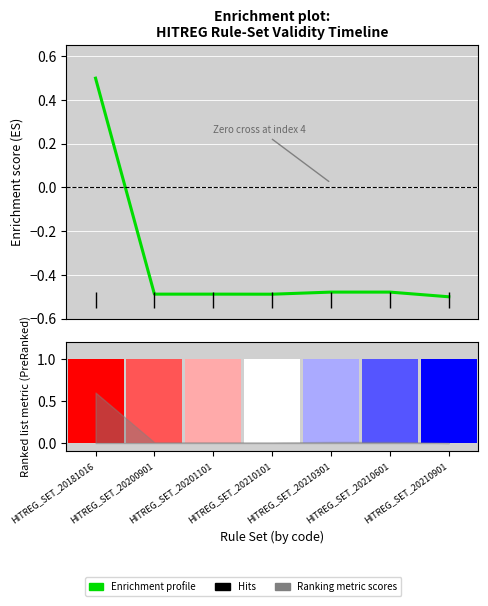

What is the value of the 6th bar from the left?

-0.5